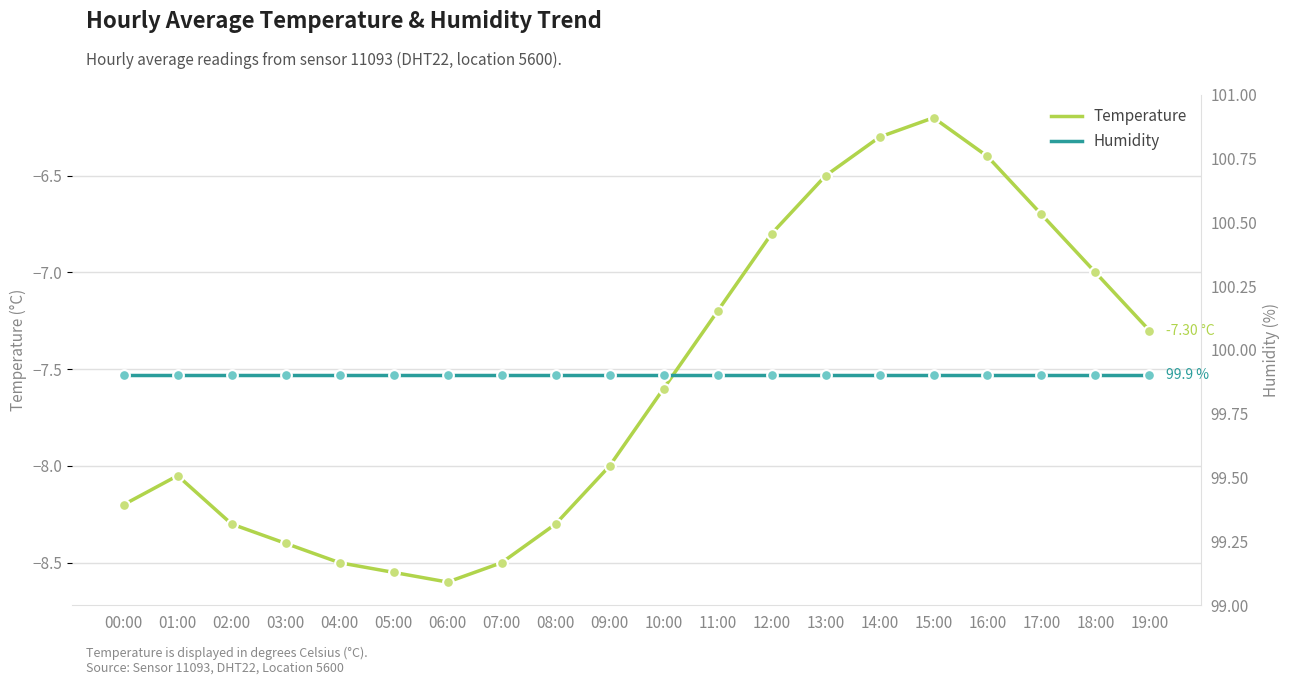

What are all the series names shown in the legend?

temperature, humidity